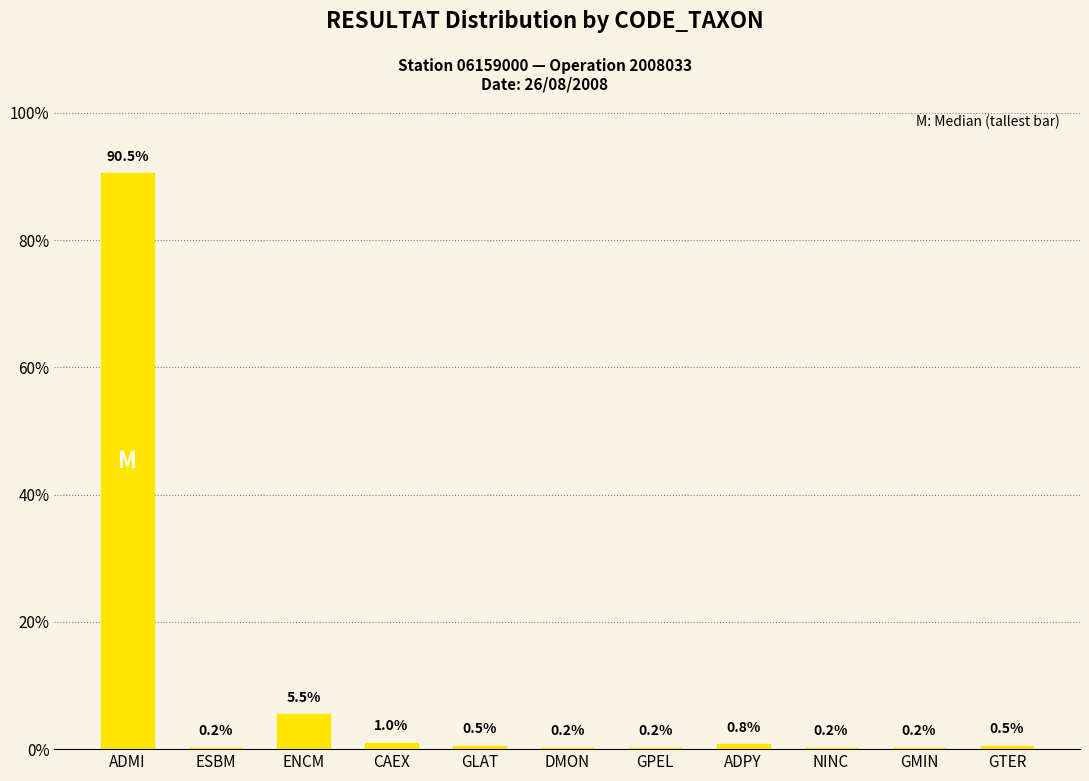

Approximately how many times larger is the value at ADMI compared to ENCM?

16.5